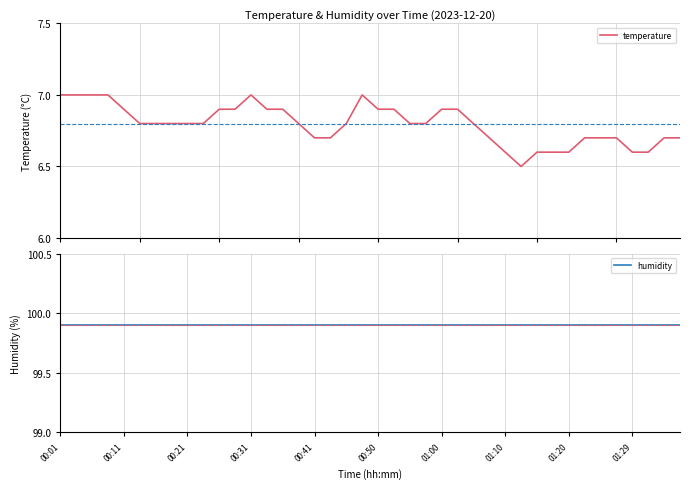

What is the approximate value of humidity at 01:10?

99.9